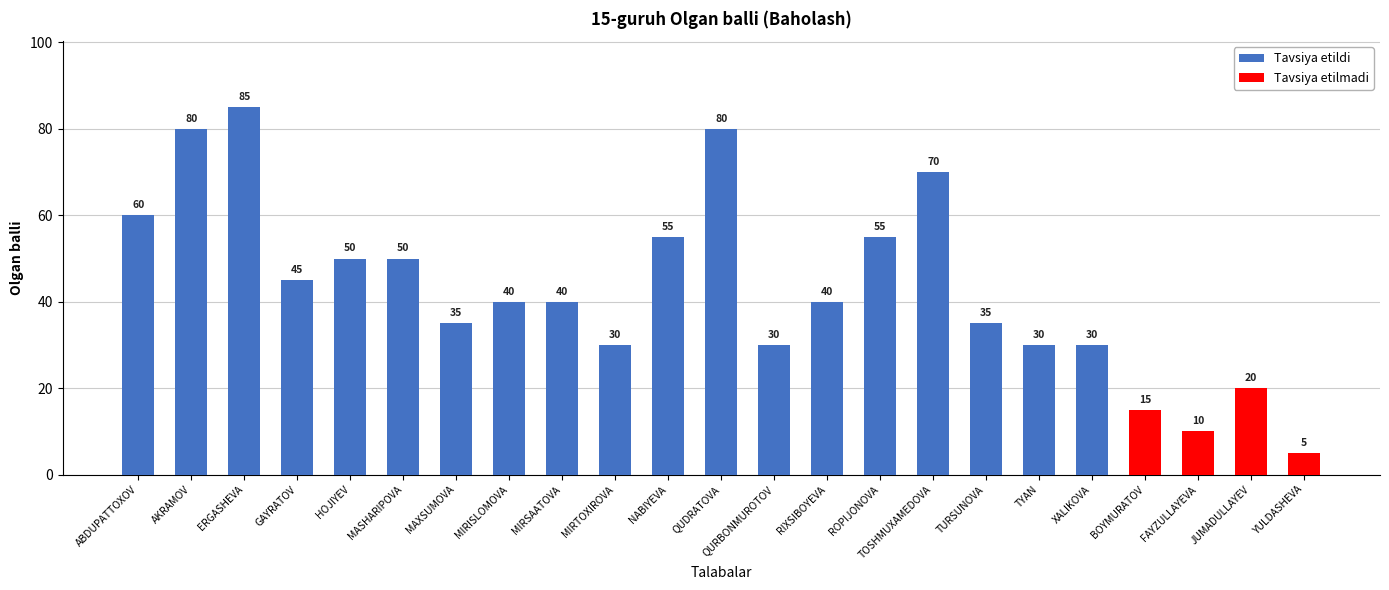

Between JUMADULLAYEV and BOYMURATOV, which is larger?

JUMADULLAYEV